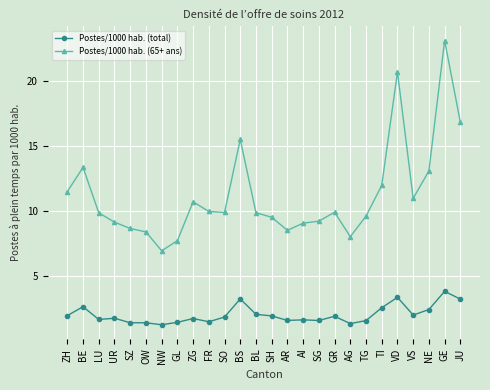

Does the chart display data point markers on the line(s)?

Yes